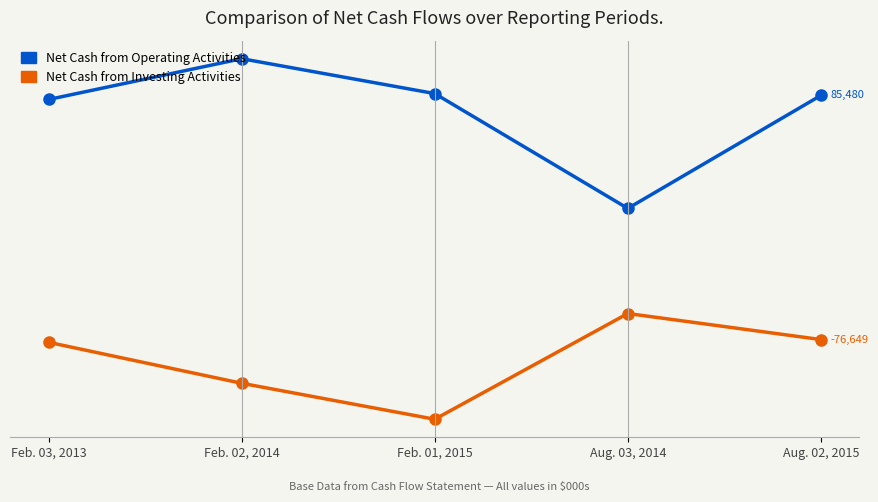

What is the maximum value for Net Cash from Operating Activities?

109878